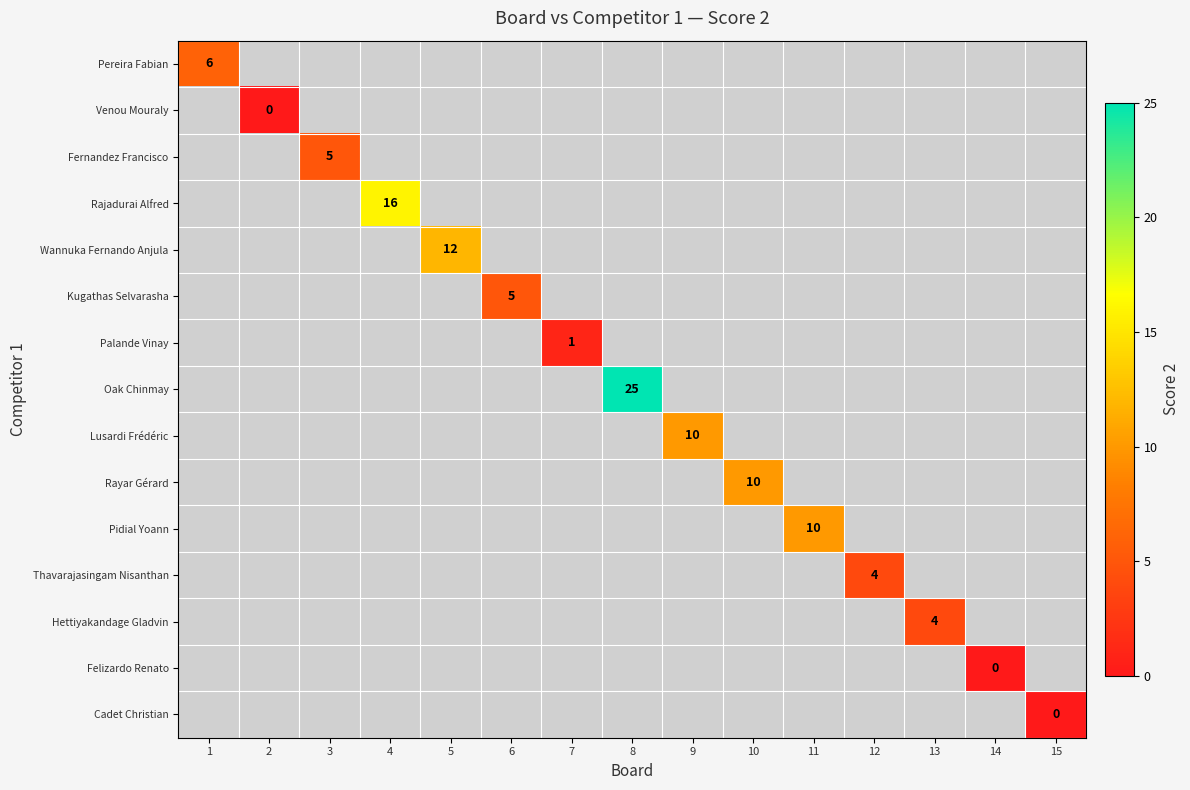

What is the greatest value displayed?

25.0